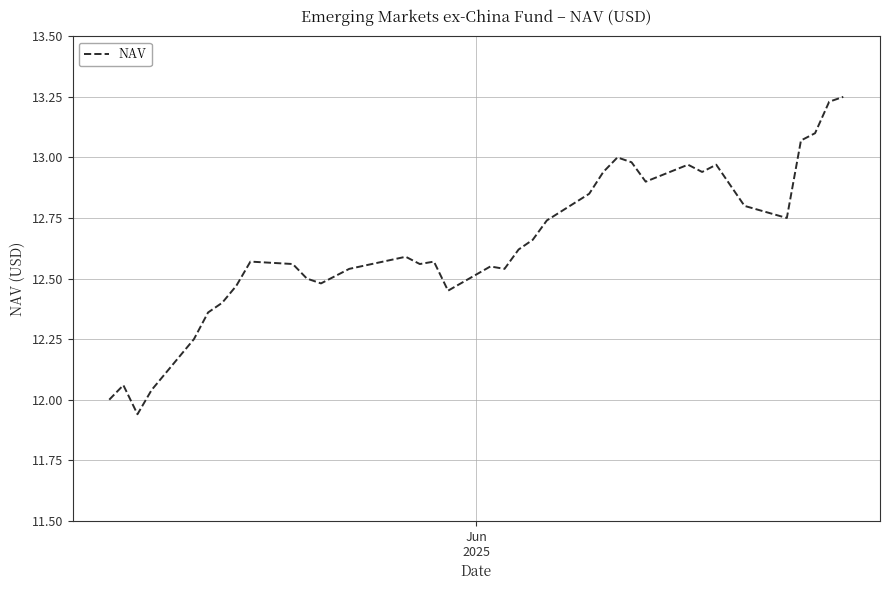

Is this an area chart (filled region under the line)?

No